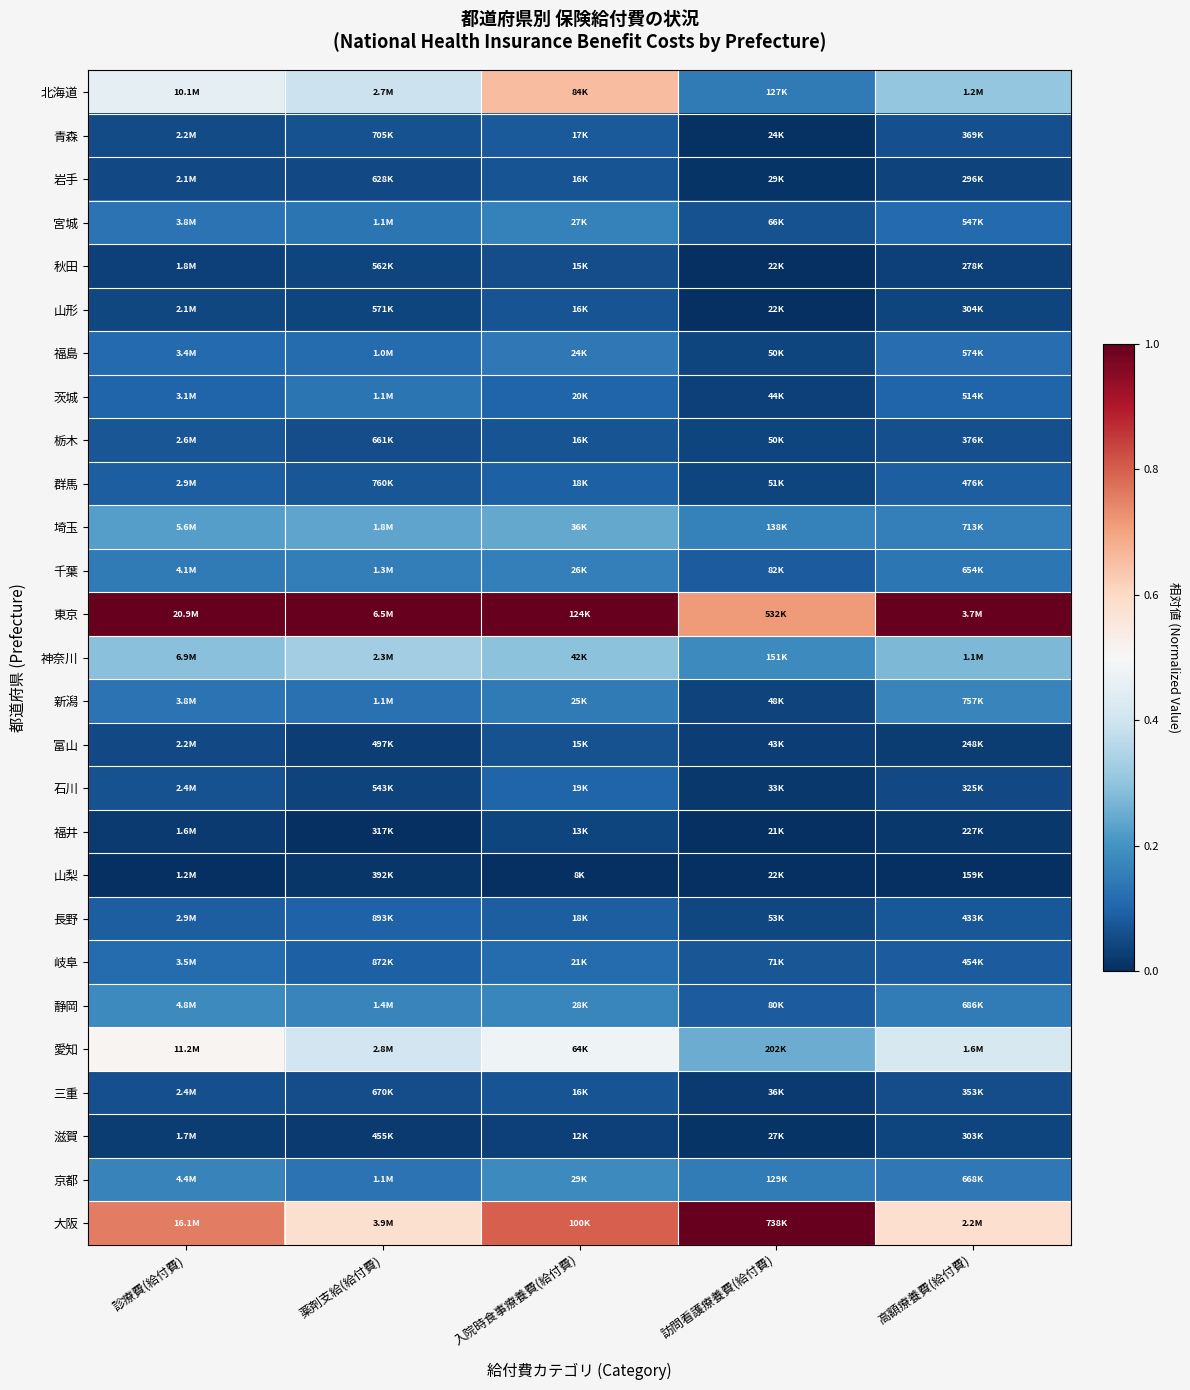

Reading right to left, extract all data points from this chart.

北海道: 高額療養費(給付費)=0.3	訪問看護療養費(給付費)=0.1	入院時食事療養費(給付費)=0.7	薬剤支給(給付費)=0.4	診療費(給付費)=0.5
青森: 高額療養費(給付費)=0.1	訪問看護療養費(給付費)=0.0	入院時食事療養費(給付費)=0.1	薬剤支給(給付費)=0.1	診療費(給付費)=0.1
岩手: 高額療養費(給付費)=0.0	訪問看護療養費(給付費)=0.0	入院時食事療養費(給付費)=0.1	薬剤支給(給付費)=0.1	診療費(給付費)=0.0
宮城: 高額療養費(給付費)=0.1	訪問看護療養費(給付費)=0.1	入院時食事療養費(給付費)=0.2	薬剤支給(給付費)=0.1	診療費(給付費)=0.1
秋田: 高額療養費(給付費)=0.0	訪問看護療養費(給付費)=0.0	入院時食事療養費(給付費)=0.1	薬剤支給(給付費)=0.0	診療費(給付費)=0.0
山形: 高額療養費(給付費)=0.0	訪問看護療養費(給付費)=0.0	入院時食事療養費(給付費)=0.1	薬剤支給(給付費)=0.0	診療費(給付費)=0.0
福島: 高額療養費(給付費)=0.1	訪問看護療養費(給付費)=0.0	入院時食事療養費(給付費)=0.1	薬剤支給(給付費)=0.1	診療費(給付費)=0.1
茨城: 高額療養費(給付費)=0.1	訪問看護療養費(給付費)=0.0	入院時食事療養費(給付費)=0.1	薬剤支給(給付費)=0.1	診療費(給付費)=0.1
栃木: 高額療養費(給付費)=0.1	訪問看護療養費(給付費)=0.0	入院時食事療養費(給付費)=0.1	薬剤支給(給付費)=0.1	診療費(給付費)=0.1
群馬: 高額療養費(給付費)=0.1	訪問看護療養費(給付費)=0.0	入院時食事療養費(給付費)=0.1	薬剤支給(給付費)=0.1	診療費(給付費)=0.1
埼玉: 高額療養費(給付費)=0.2	訪問看護療養費(給付費)=0.2	入院時食事療養費(給付費)=0.2	薬剤支給(給付費)=0.2	診療費(給付費)=0.2
千葉: 高額療養費(給付費)=0.1	訪問看護療養費(給付費)=0.1	入院時食事療養費(給付費)=0.2	薬剤支給(給付費)=0.2	診療費(給付費)=0.1
東京: 高額療養費(給付費)=1.0	訪問看護療養費(給付費)=0.7	入院時食事療養費(給付費)=1.0	薬剤支給(給付費)=1.0	診療費(給付費)=1.0
神奈川: 高額療養費(給付費)=0.3	訪問看護療養費(給付費)=0.2	入院時食事療養費(給付費)=0.3	薬剤支給(給付費)=0.3	診療費(給付費)=0.3
新潟: 高額療養費(給付費)=0.2	訪問看護療養費(給付費)=0.0	入院時食事療養費(給付費)=0.1	薬剤支給(給付費)=0.1	診療費(給付費)=0.1
富山: 高額療養費(給付費)=0.0	訪問看護療養費(給付費)=0.0	入院時食事療養費(給付費)=0.1	薬剤支給(給付費)=0.0	診療費(給付費)=0.0
石川: 高額療養費(給付費)=0.0	訪問看護療養費(給付費)=0.0	入院時食事療養費(給付費)=0.1	薬剤支給(給付費)=0.0	診療費(給付費)=0.1
福井: 高額療養費(給付費)=0.0	訪問看護療養費(給付費)=0.0	入院時食事療養費(給付費)=0.0	薬剤支給(給付費)=0.0	診療費(給付費)=0.0
山梨: 高額療養費(給付費)=0.0	訪問看護療養費(給付費)=0.0	入院時食事療養費(給付費)=0.0	薬剤支給(給付費)=0.0	診療費(給付費)=0.0
長野: 高額療養費(給付費)=0.1	訪問看護療養費(給付費)=0.0	入院時食事療養費(給付費)=0.1	薬剤支給(給付費)=0.1	診療費(給付費)=0.1
岐阜: 高額療養費(給付費)=0.1	訪問看護療養費(給付費)=0.1	入院時食事療養費(給付費)=0.1	薬剤支給(給付費)=0.1	診療費(給付費)=0.1
静岡: 高額療養費(給付費)=0.1	訪問看護療養費(給付費)=0.1	入院時食事療養費(給付費)=0.2	薬剤支給(給付費)=0.2	診療費(給付費)=0.2
愛知: 高額療養費(給付費)=0.4	訪問看護療養費(給付費)=0.3	入院時食事療養費(給付費)=0.5	薬剤支給(給付費)=0.4	診療費(給付費)=0.5
三重: 高額療養費(給付費)=0.1	訪問看護療養費(給付費)=0.0	入院時食事療養費(給付費)=0.1	薬剤支給(給付費)=0.1	診療費(給付費)=0.1
滋賀: 高額療養費(給付費)=0.0	訪問看護療養費(給付費)=0.0	入院時食事療養費(給付費)=0.0	薬剤支給(給付費)=0.0	診療費(給付費)=0.0
京都: 高額療養費(給付費)=0.1	訪問看護療養費(給付費)=0.2	入院時食事療養費(給付費)=0.2	薬剤支給(給付費)=0.1	診療費(給付費)=0.2
大阪: 高額療養費(給付費)=0.6	訪問看護療養費(給付費)=1.0	入院時食事療養費(給付費)=0.8	薬剤支給(給付費)=0.6	診療費(給付費)=0.8